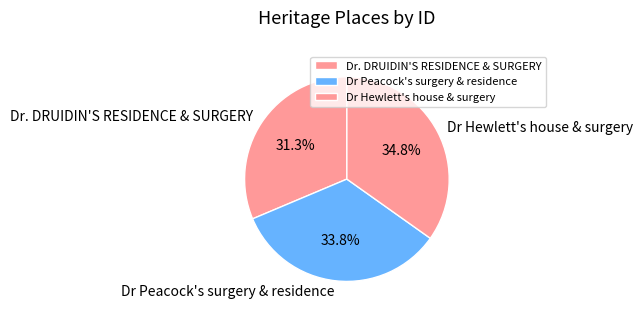

Which category has the smallest portion of the pie?

Dr. DRUIDIN'S RESIDENCE & SURGERY